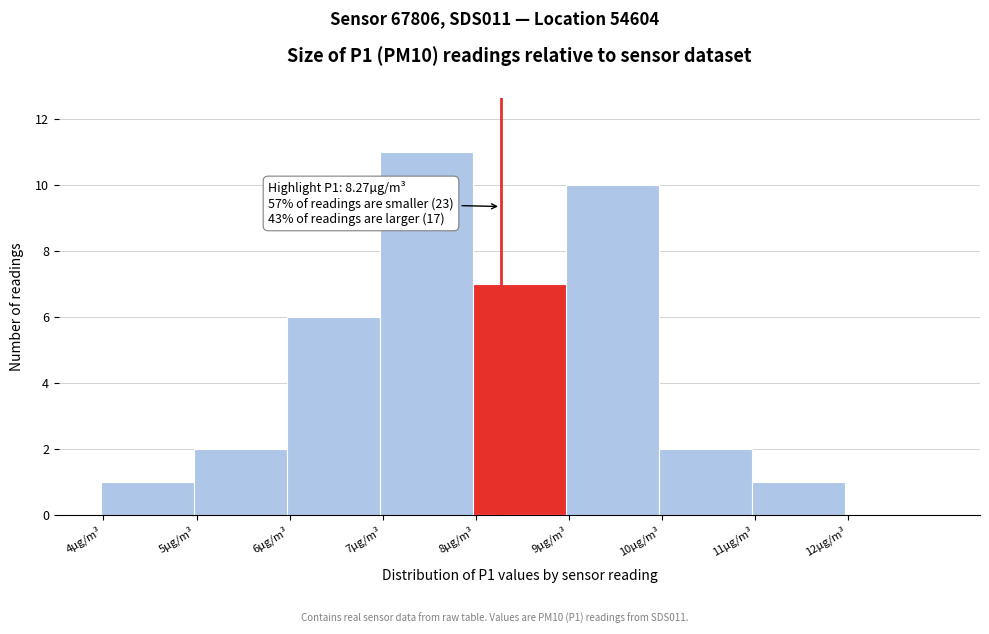

Over which range of the x-axis is the bar tallest?

6.97 to 7.97